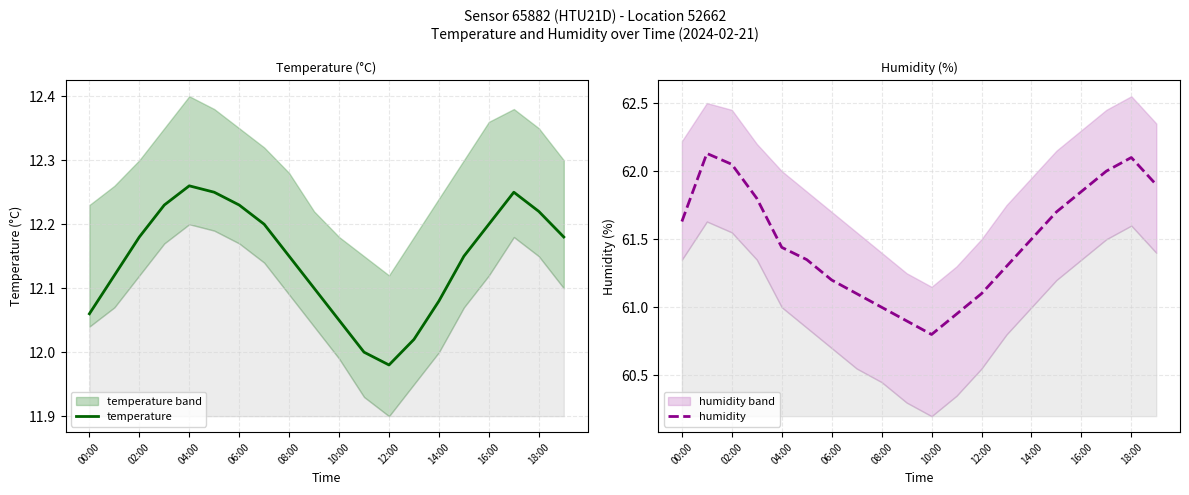

Reading right to left, transcribe all the data shown in this chart.

temperature: 12.2	12.2	12.2	12.2	12.2	12.1	12.0	12.0	12.0	12.1	12.1	12.2	12.2	12.2	12.2	12.3	12.2	12.2	12.1	12.1
humidity: 61.9	62.1	62.0	61.9	61.7	61.5	61.3	61.1	61.0	60.8	60.9	61.0	61.1	61.2	61.4	61.4	61.8	62.0	62.1	61.6